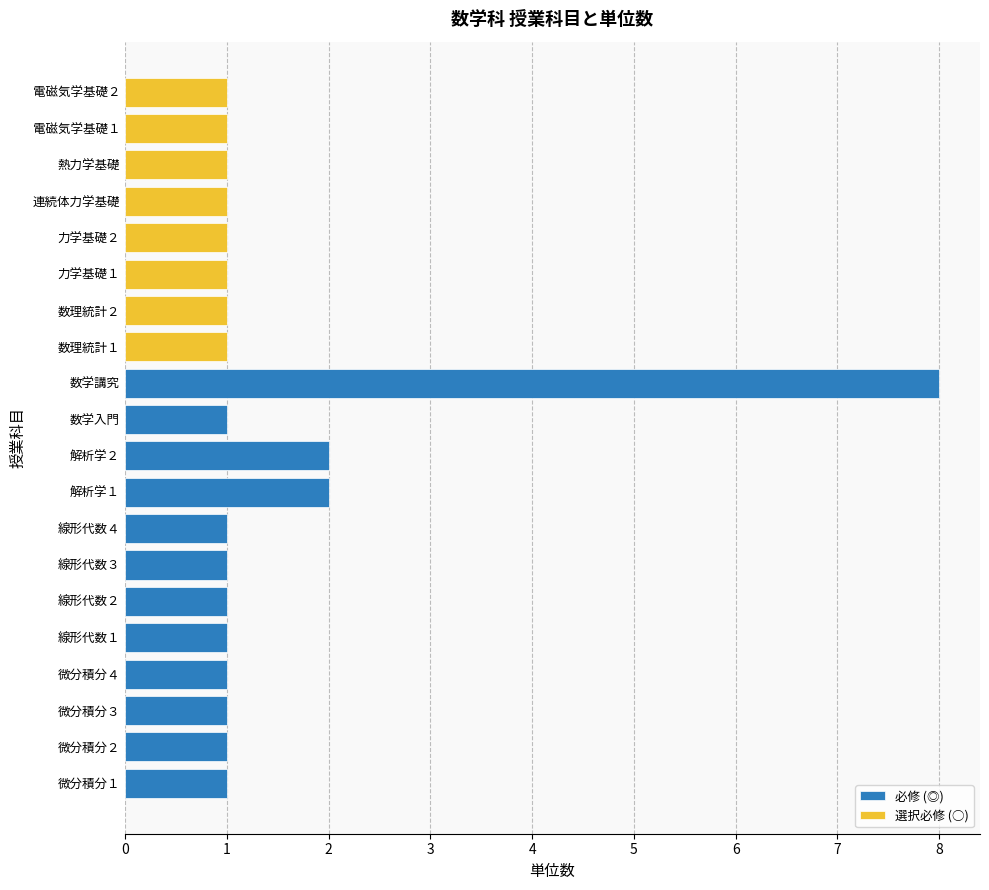

True or false: 必修 (◎) has a value of 1 at 線形代数１.

True